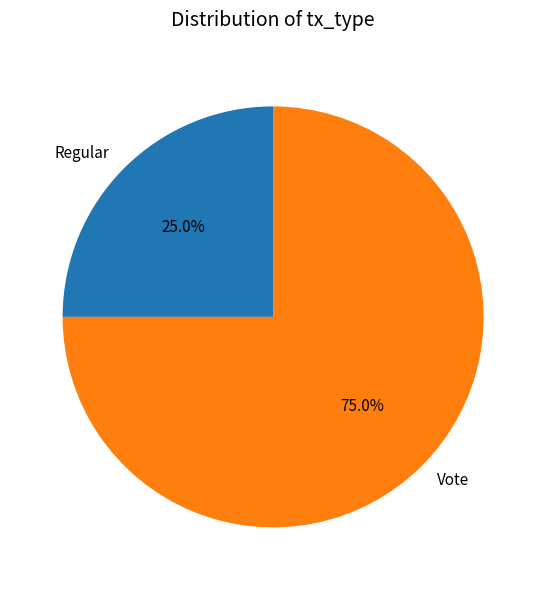

Rank the categories by value from lowest to highest.

Regular, Vote